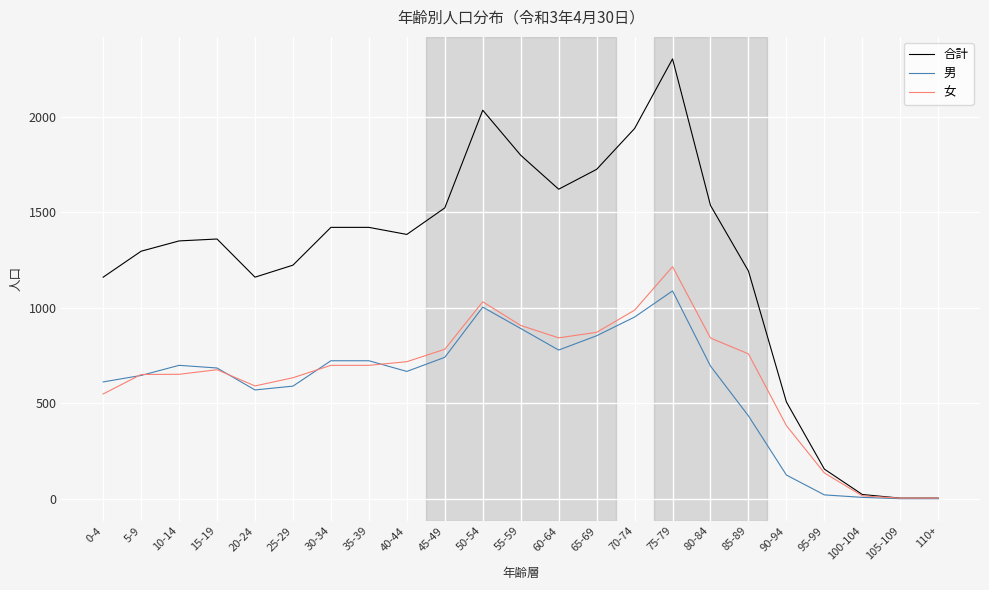

Which series has the widest spread of values?

合計